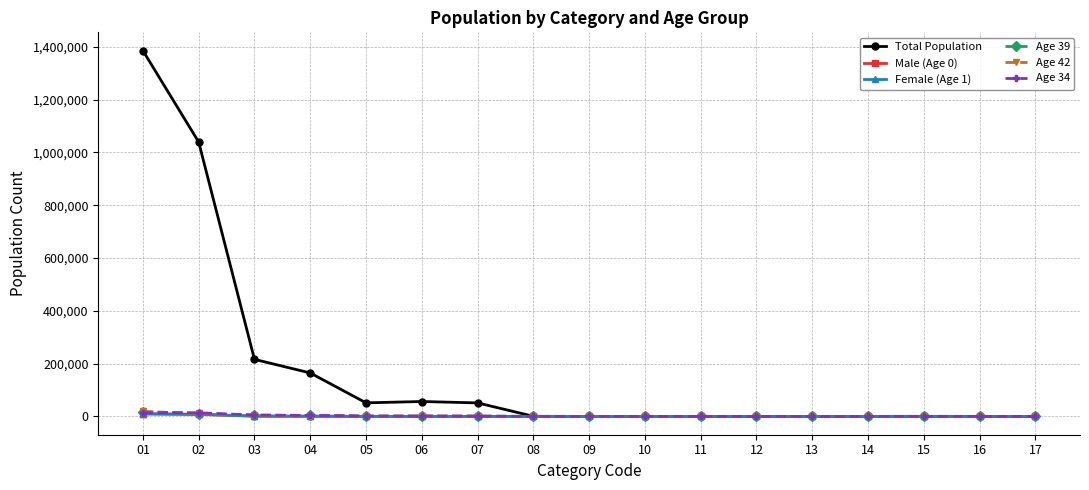

What is the difference between the highest and lowest values at 02?

1031722